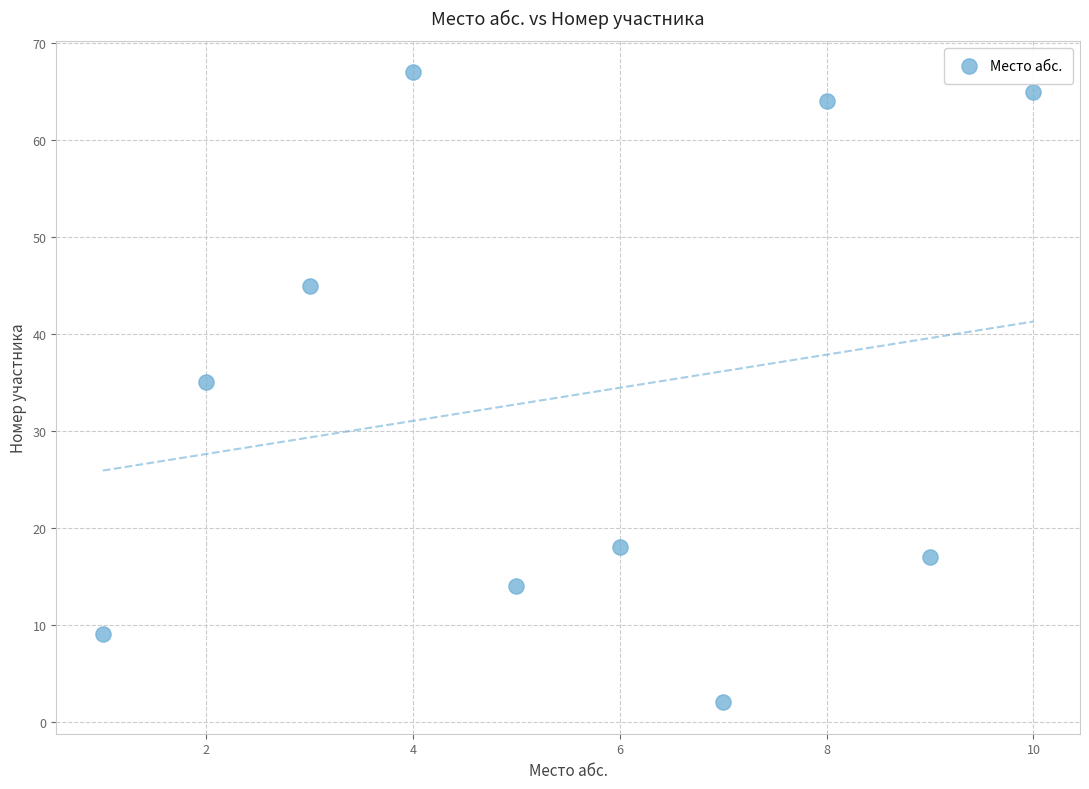

What Y value in the scatter plot is closest to 34?

35